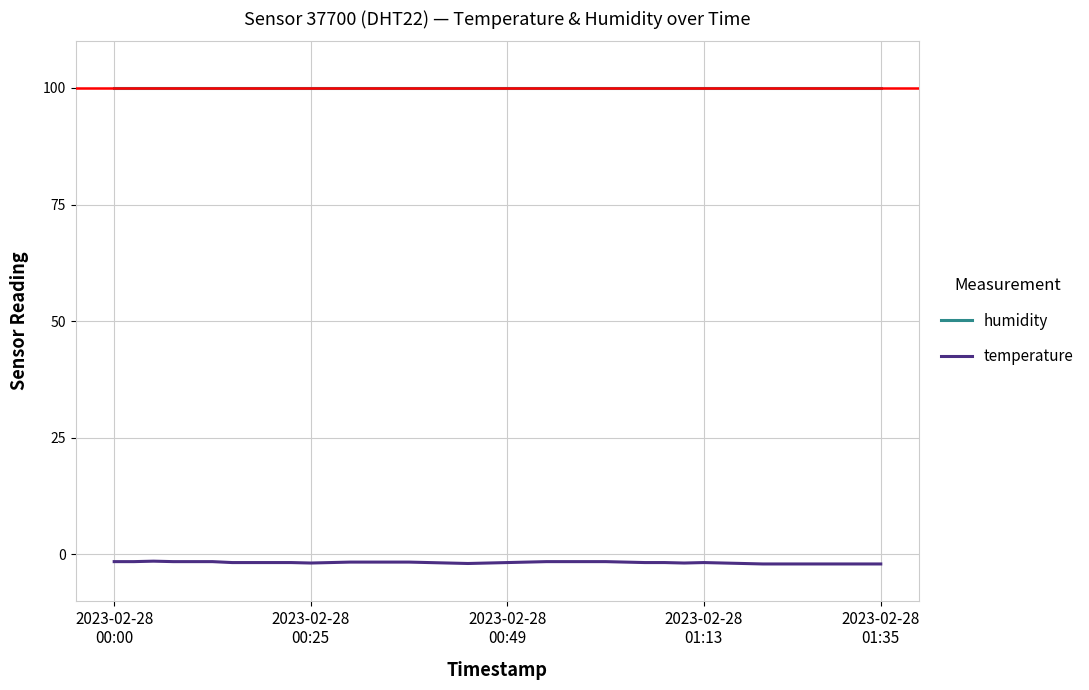

Which series has the largest total across all categories?

humidity